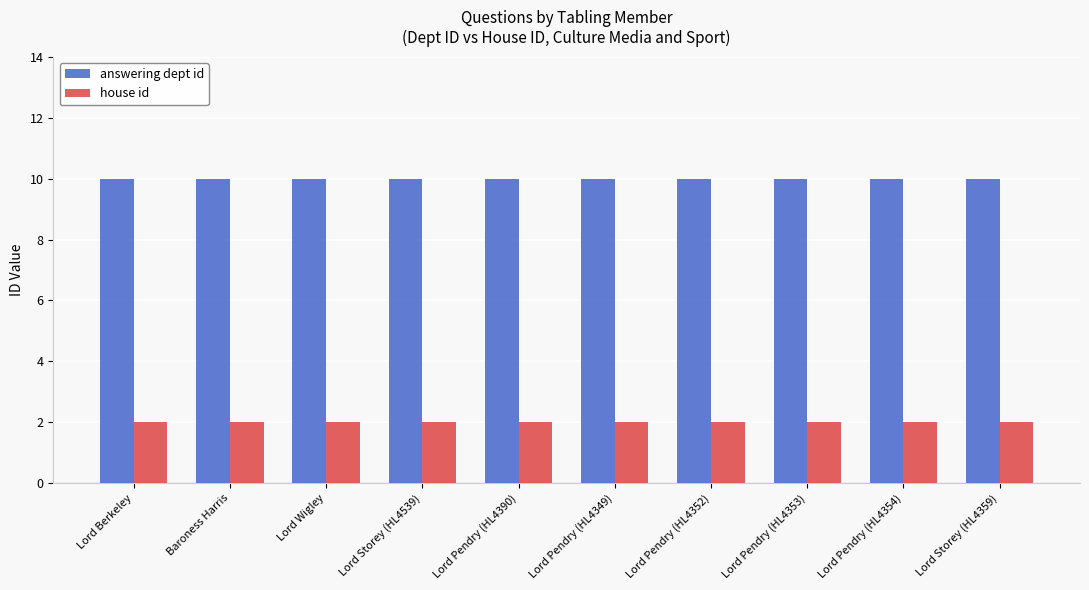

List the series in order of their overall mean, lowest first.

house id, answering dept id